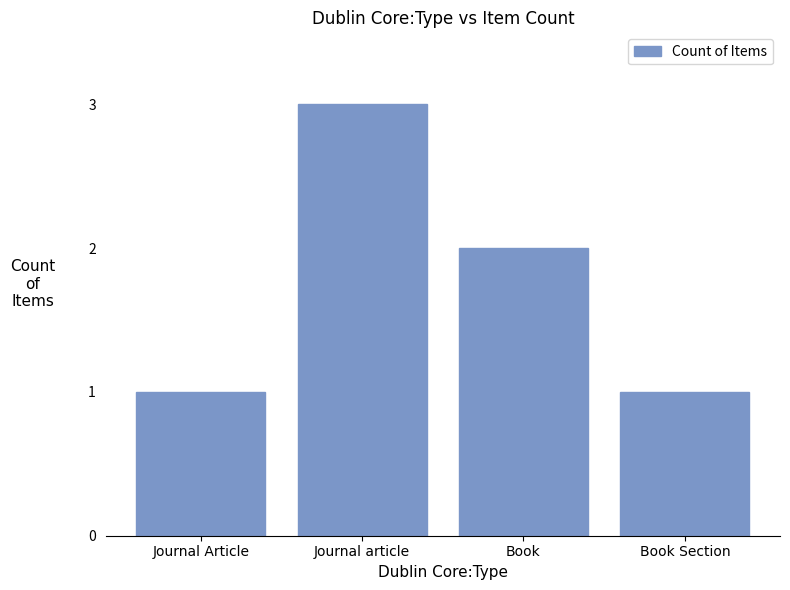

Count the number of categories in the chart.

4